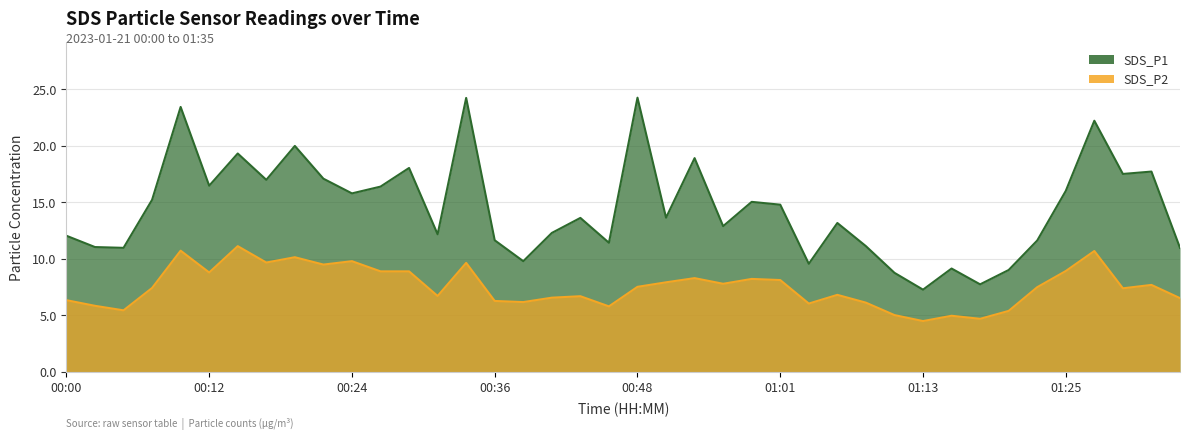

Reading right to left, transcribe all the data shown in this chart.

SDS_P1: 01:35=11.0	01:32=17.7	01:30=17.5	01:28=22.2	01:25=16.0	01:23=11.6	01:20=9.0	01:18=7.8	01:15=9.2	01:13=7.3	01:10=8.8	01:08=11.1	01:06=13.2	01:03=9.6	01:01=14.8	00:58=15.1	00:56=12.9	00:53=18.9	00:51=13.7	00:48=24.3	00:46=11.4	00:43=13.6	00:41=12.3	00:39=9.8	00:36=11.7	00:34=24.2	00:31=12.2	00:29=18.1	00:26=16.4	00:24=15.8	00:22=17.1	00:19=20.0	00:17=17.0	00:14=19.3	00:12=16.5	00:09=23.4	00:07=15.2	00:05=11.0	00:02=11.1	00:00=12.1
SDS_P2: 01:35=6.5	01:32=7.7	01:30=7.4	01:28=10.7	01:25=8.9	01:23=7.5	01:20=5.4	01:18=4.7	01:15=5.0	01:13=4.5	01:10=5.0	01:08=6.1	01:06=6.8	01:03=6.0	01:01=8.1	00:58=8.2	00:56=7.8	00:53=8.3	00:51=7.9	00:48=7.5	00:46=5.8	00:43=6.7	00:41=6.6	00:39=6.2	00:36=6.3	00:34=9.7	00:31=6.7	00:29=8.9	00:26=8.9	00:24=9.8	00:22=9.5	00:19=10.2	00:17=9.7	00:14=11.1	00:12=8.8	00:09=10.7	00:07=7.4	00:05=5.5	00:02=5.8	00:00=6.3